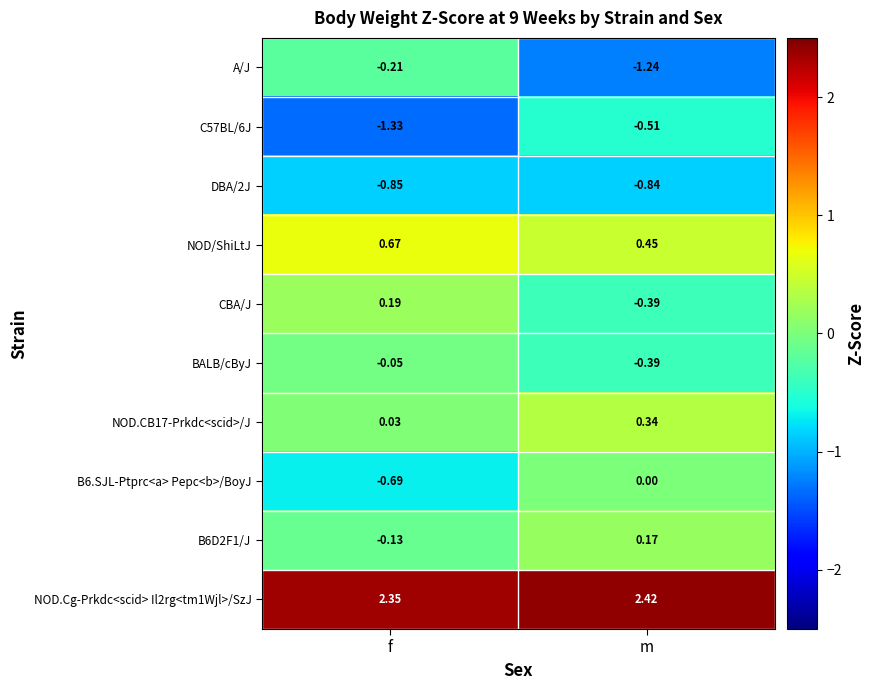

At which label does NOD.CB17-Prkdc<scid>/J reach its minimum?

f